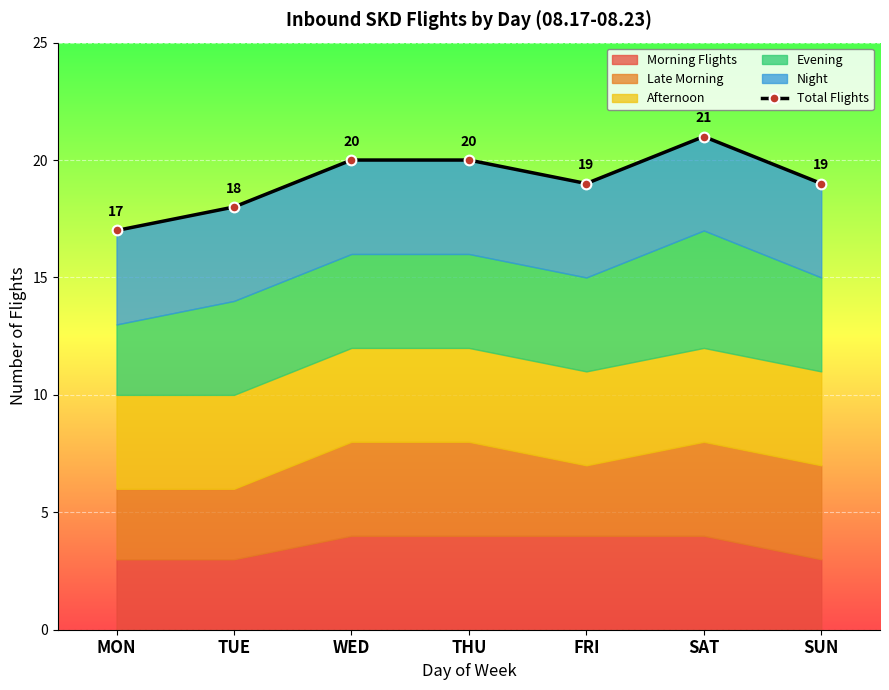

Read the value at SUN.

19